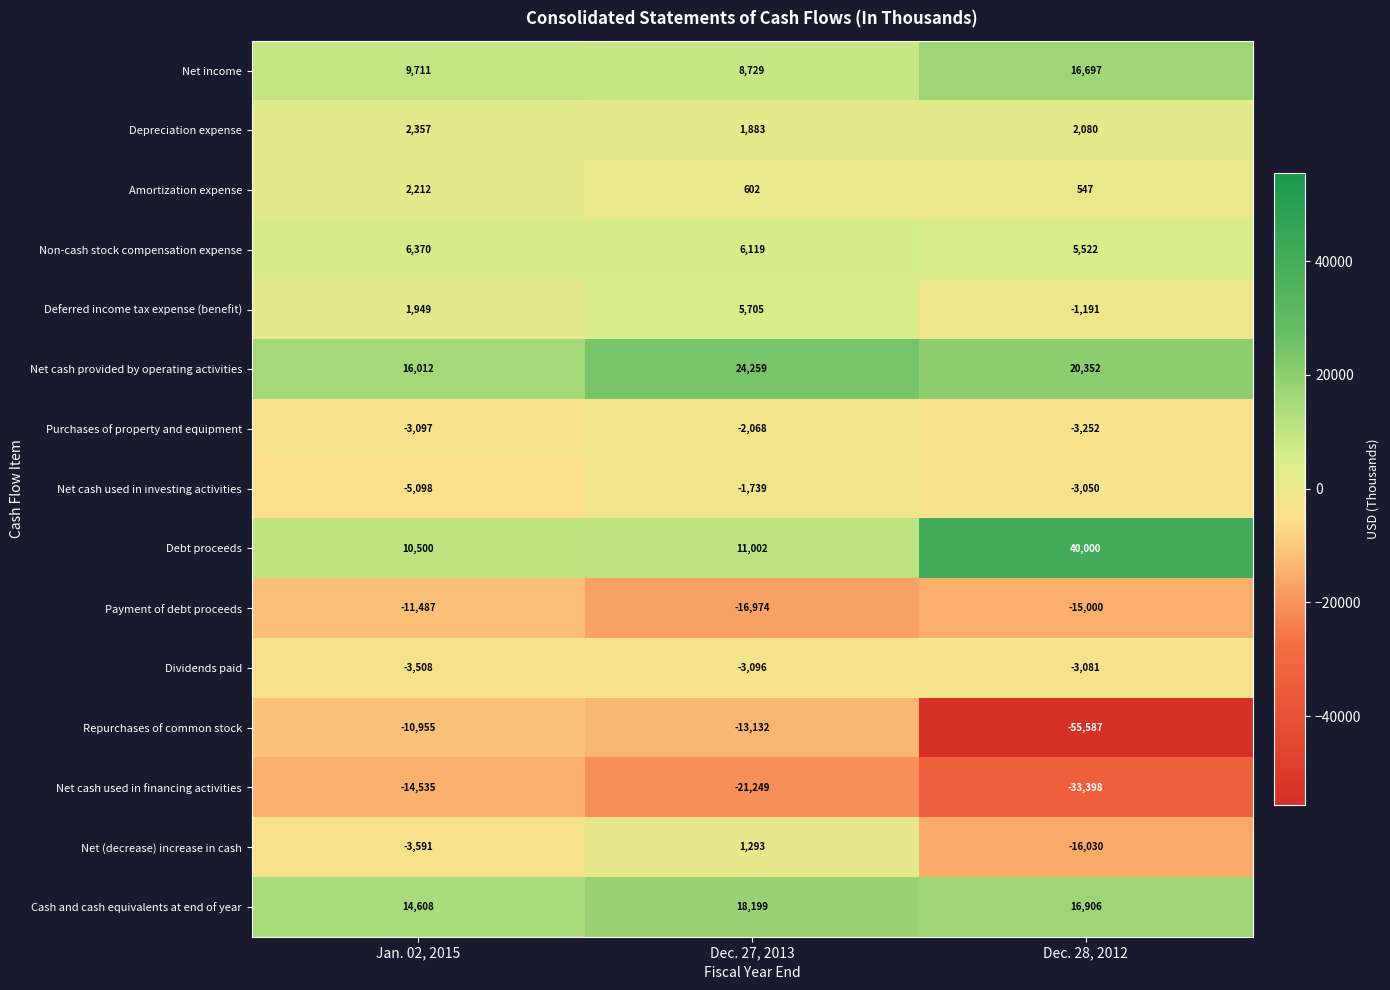

What is the sum of all Purchases of property and equipment values?

-8417